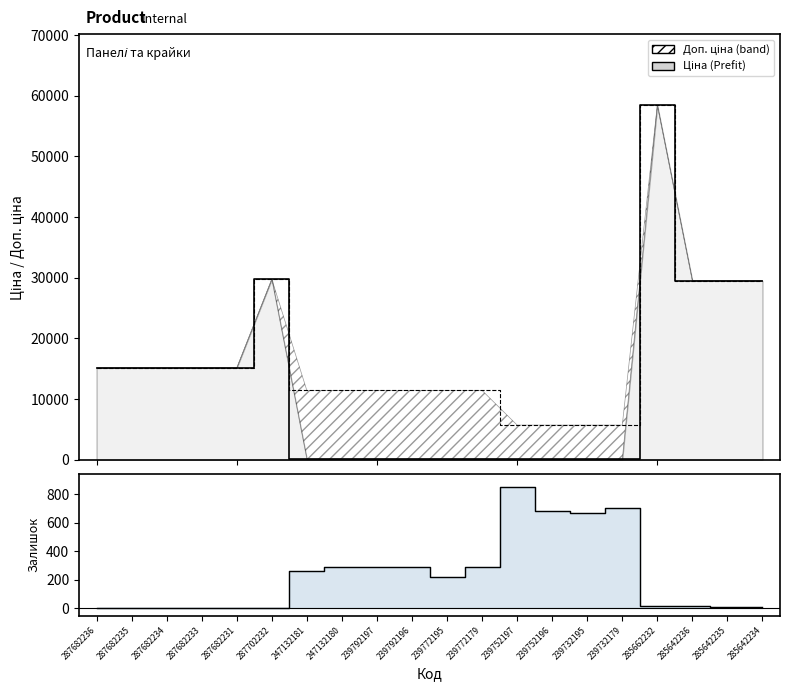

List the labels in order of value, smallest first.

287682236, 287682235, 287682234, 287682233, 287682231, 287702232, 285642234, 285642235, 285662232, 285642236, 239772195, 247132181, 239792197, 247132180, 239792196, 239772179, 239732195, 239752196, 239732179, 239752197